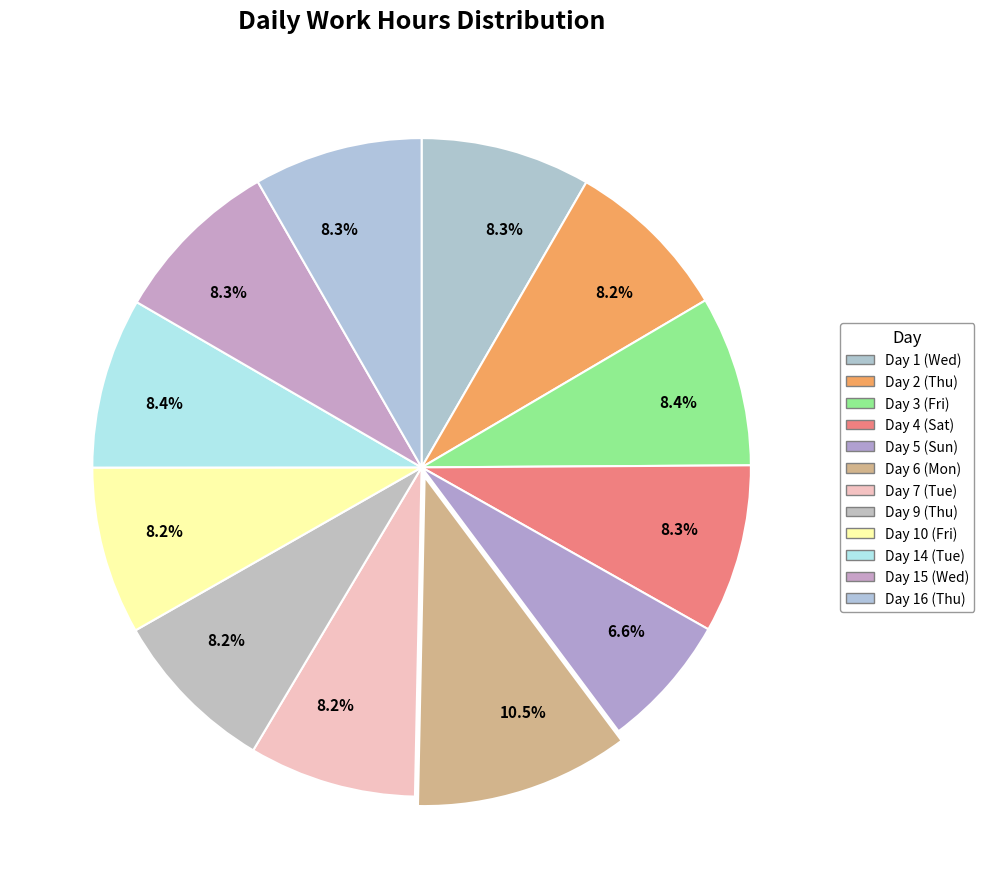

Count the number of slices in the pie.

12